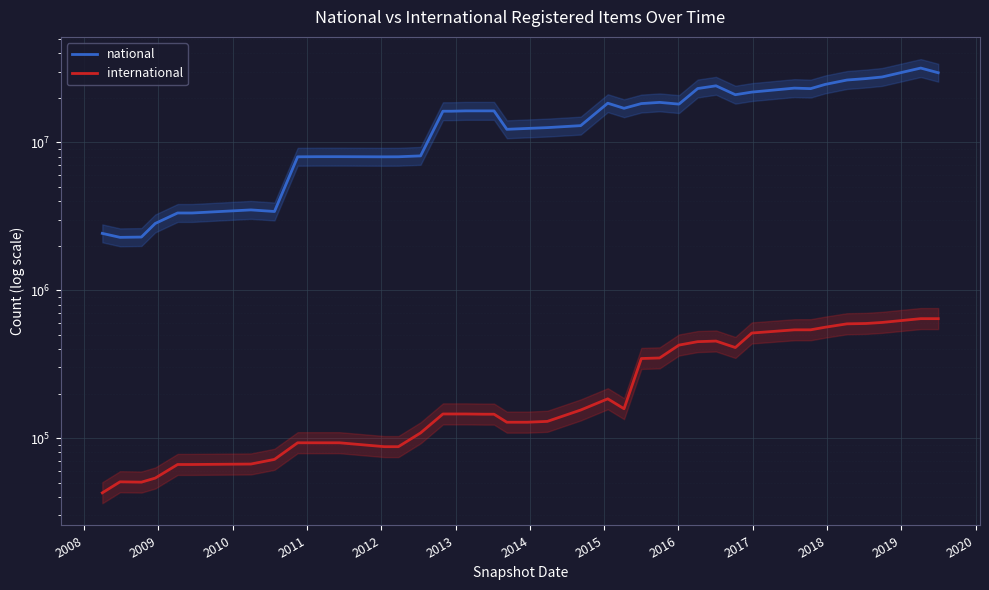

What is the label of the 5th point from the left?

2011